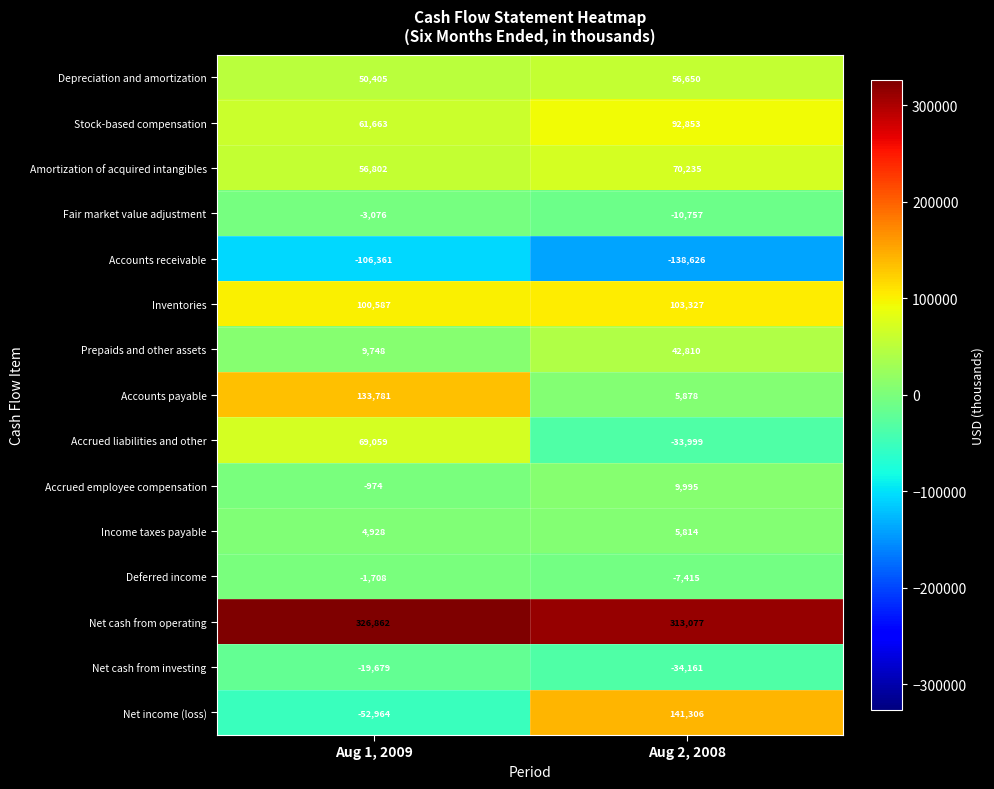

What is the smallest value displayed?

-138626